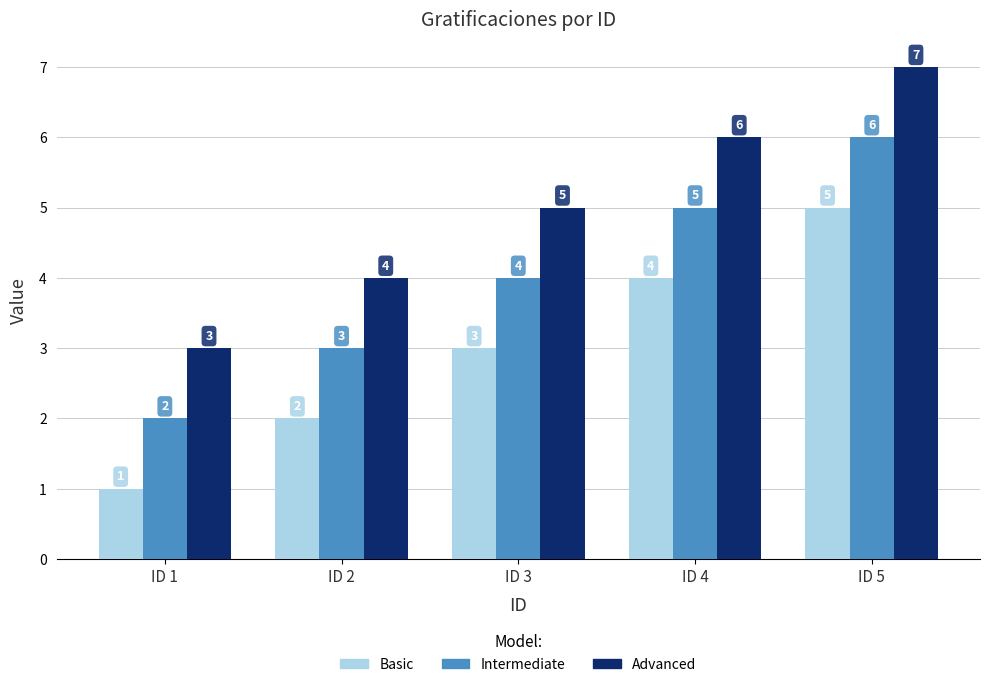

What is the average value of the Intermediate series?

4